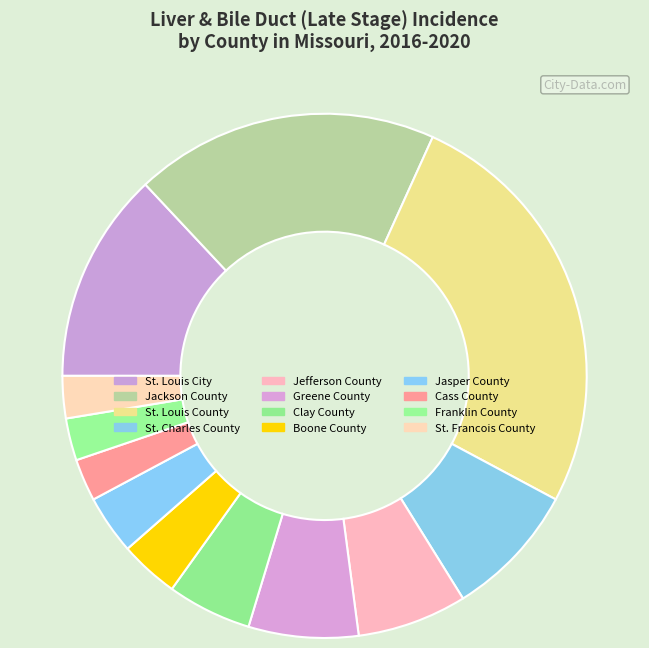

To the nearest percent, what is the average slice percentage?

8%